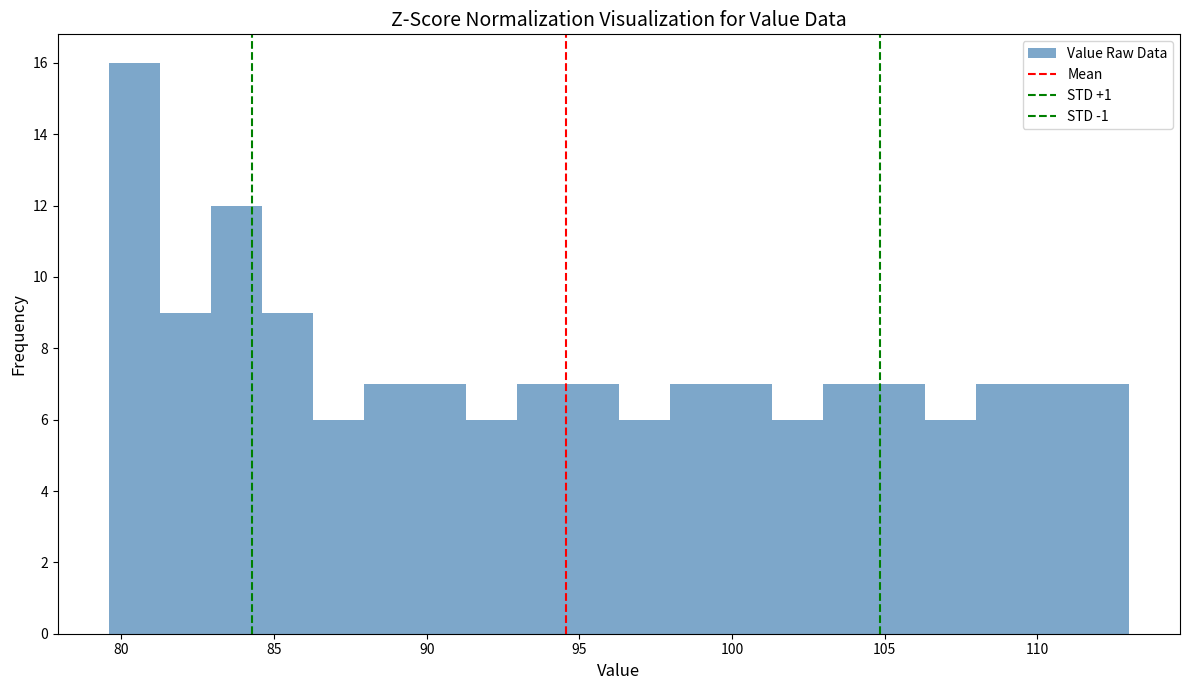

Around what value on the x-axis is the tallest bar? Give the approximate position of its centre, as read against the axis.

80.5